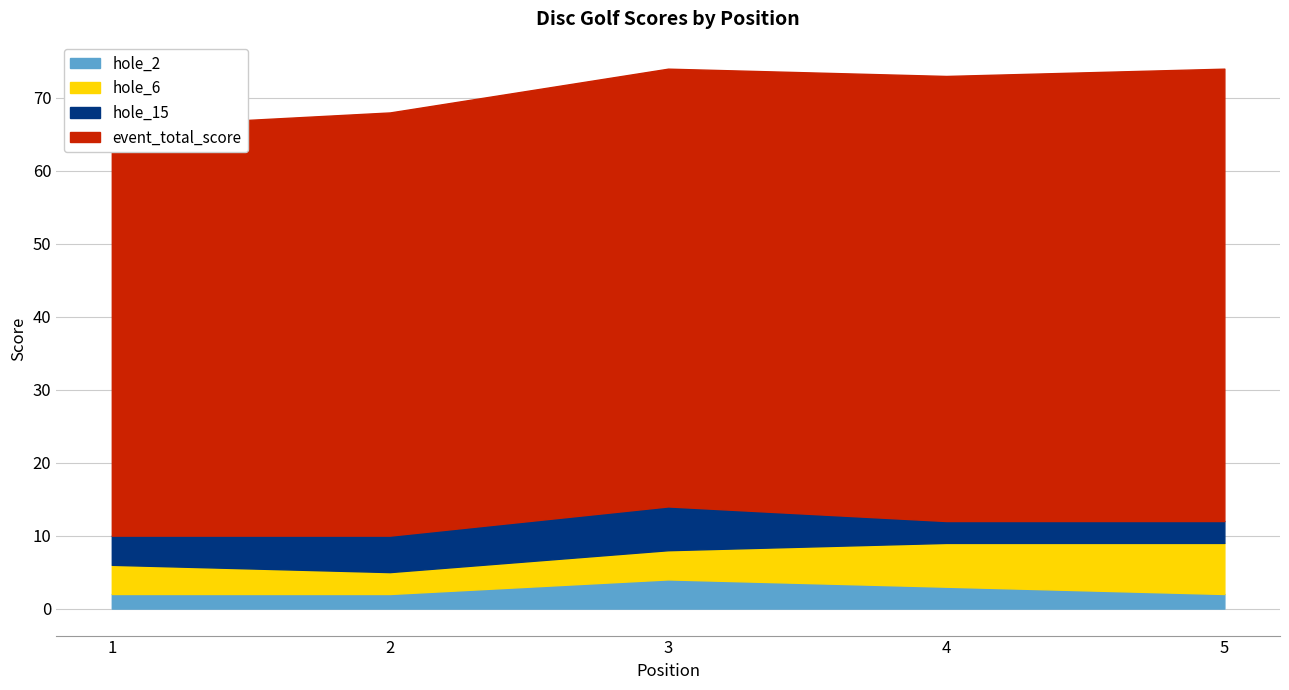

What is the value of the event_total_score point at the 2nd from the left?

58